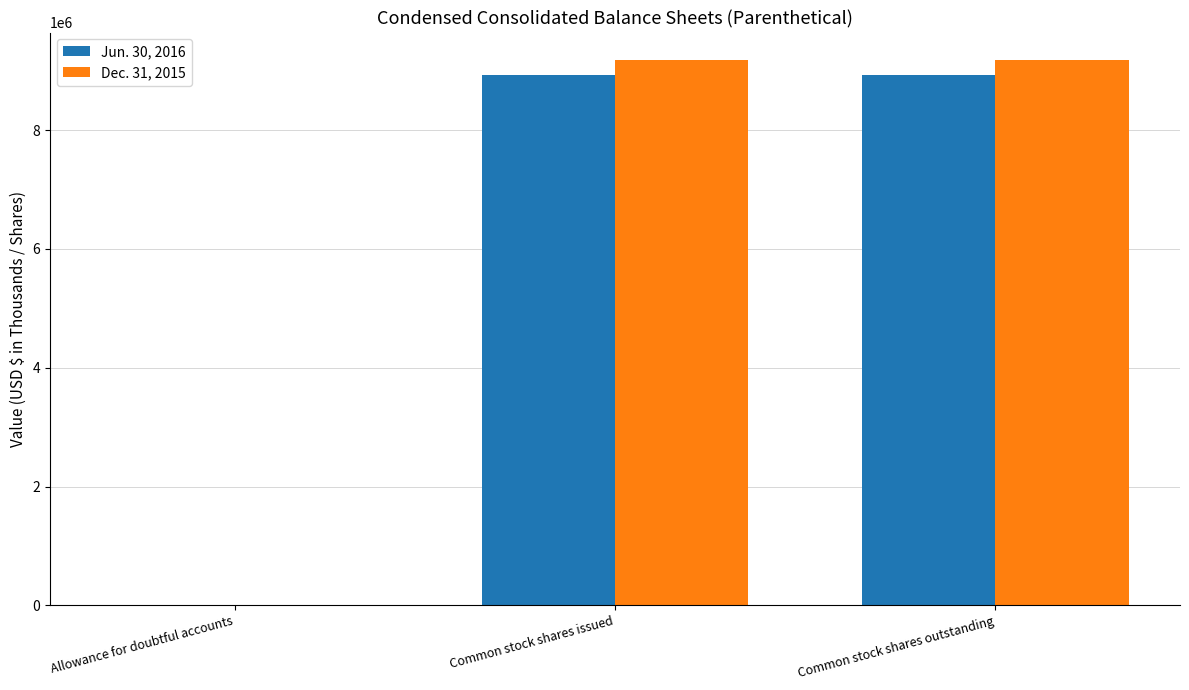

What is the total value across all series at Common stock shares issued?

18117539